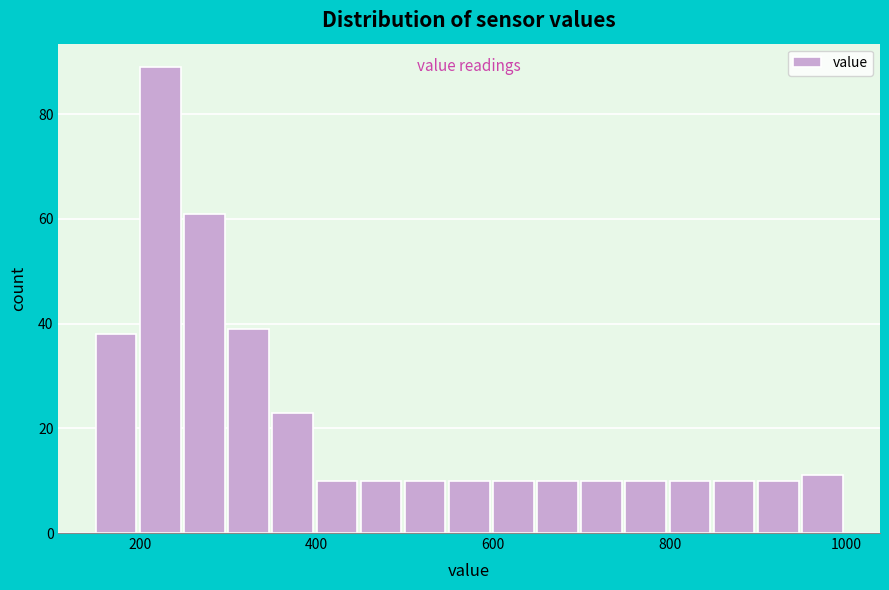

Around what value on the x-axis is the tallest bar? Give the approximate position of its centre, as read against the axis.

220